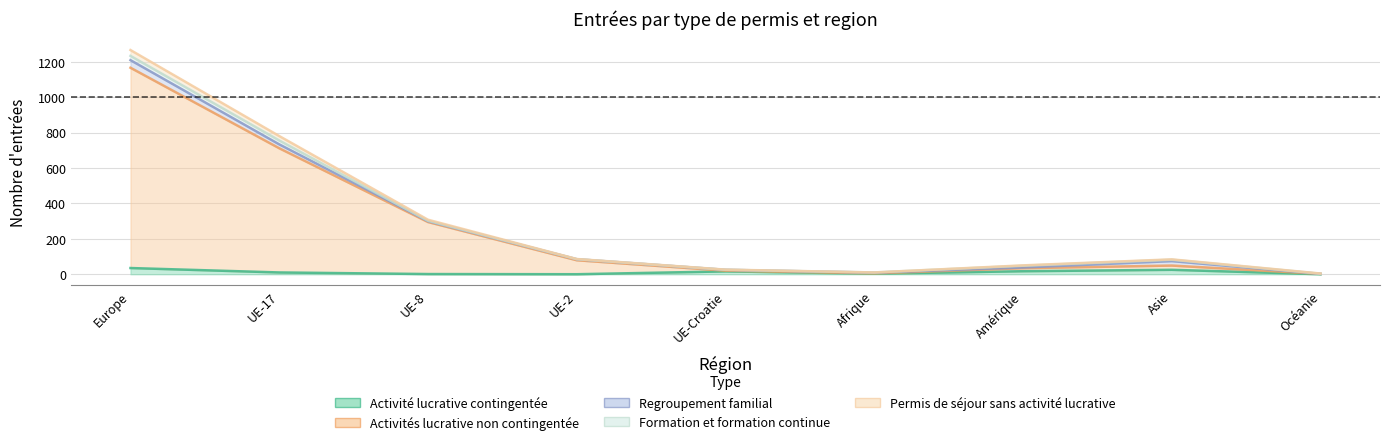

True or false: Activités lucrative non contingentée has more than 1 interior local peaks.

False